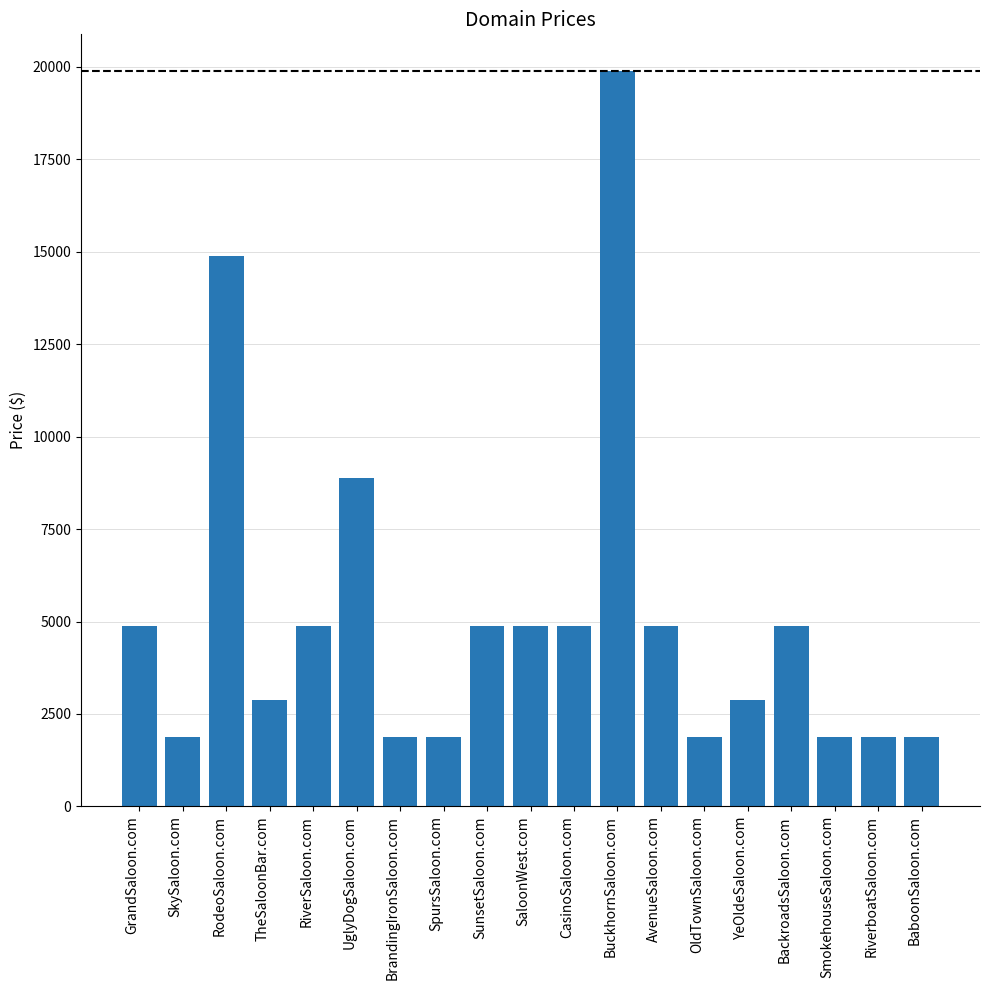

Which has a higher value, OldTownSaloon.com or CasinoSaloon.com?

CasinoSaloon.com